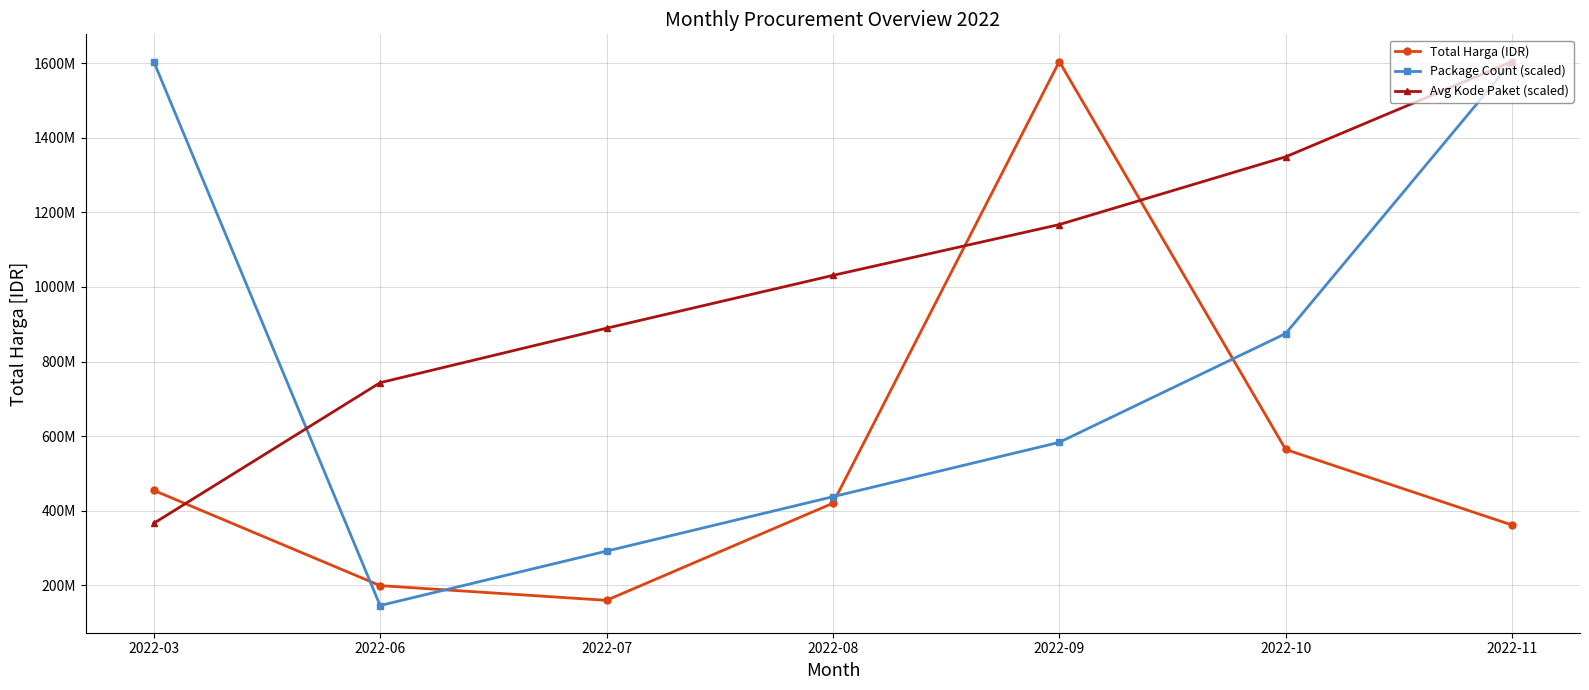

At 2022-09, list the series in order from smallest to largest.

Package Count (scaled), Avg Kode Paket (scaled), Total Harga (IDR)